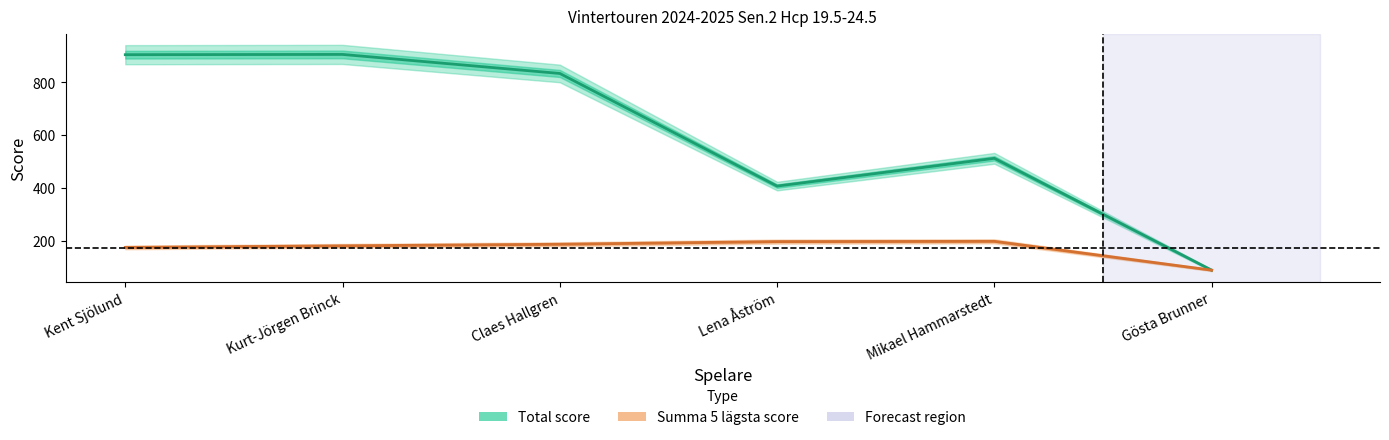

Where is Summa 5 lägsta score nearest to the value 144?

Kent Sjölund